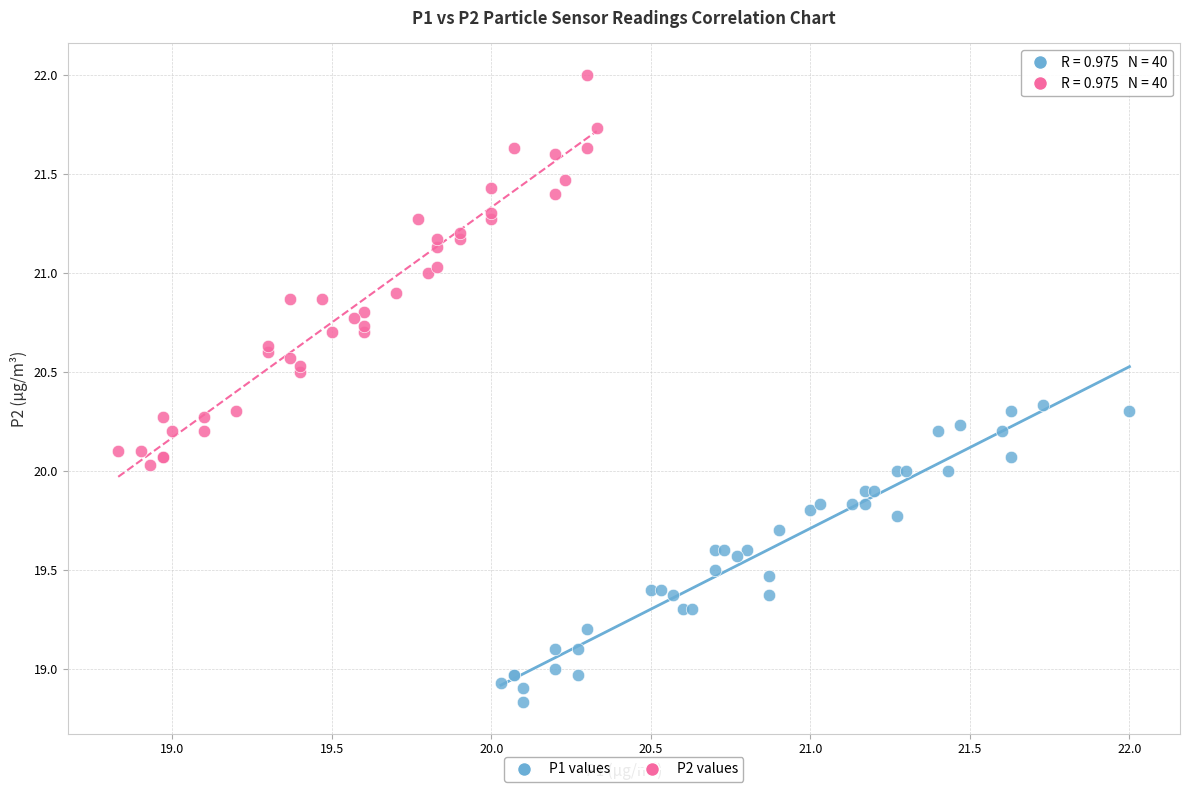

Which series reaches the minimum Y coordinate?

P1 values